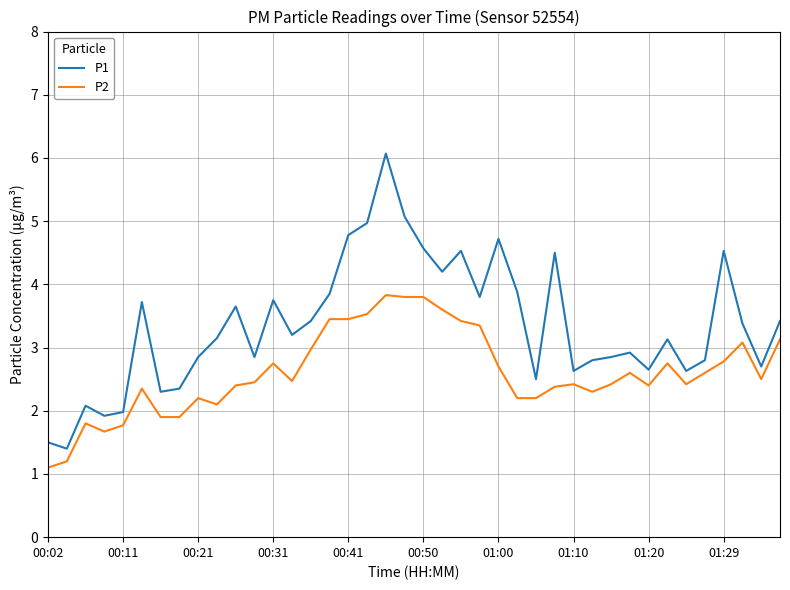

True or false: P2 and P1 intersect in this chart.

False